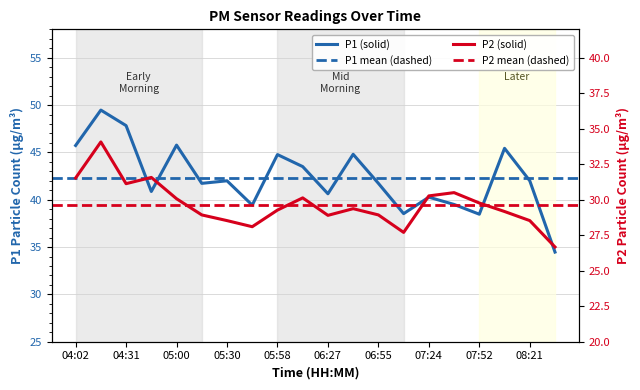

In P2, how many points are lower than both neighbors (excluding endpoints)?

4